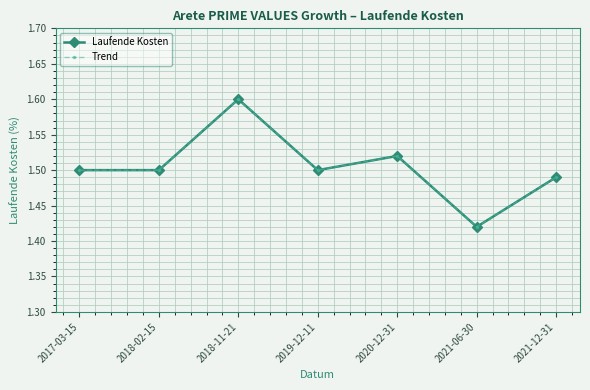

Does the chart have visible grid lines?

Yes